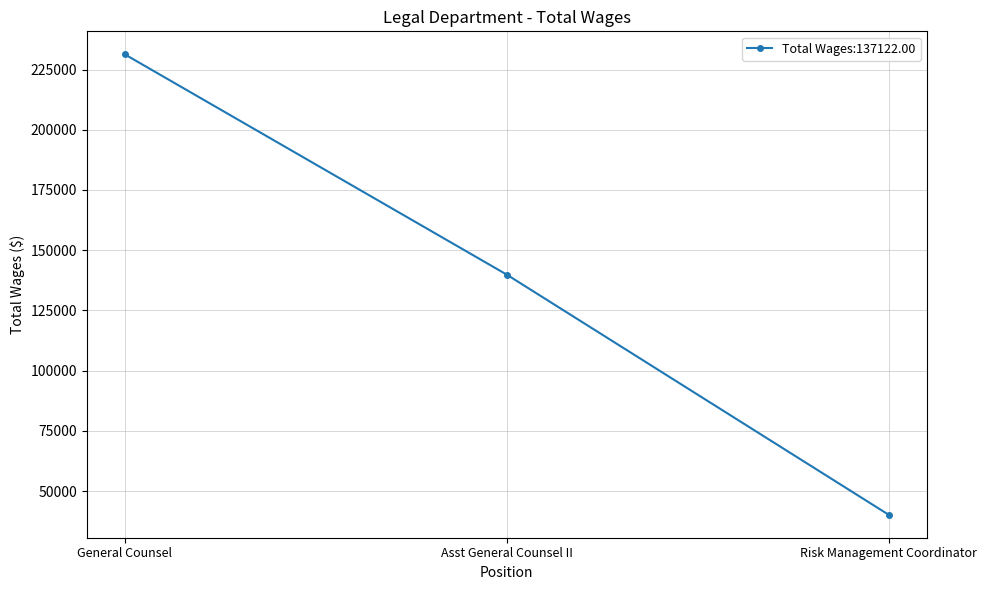

At which label is the value closest to 135746?

Asst General Counsel II